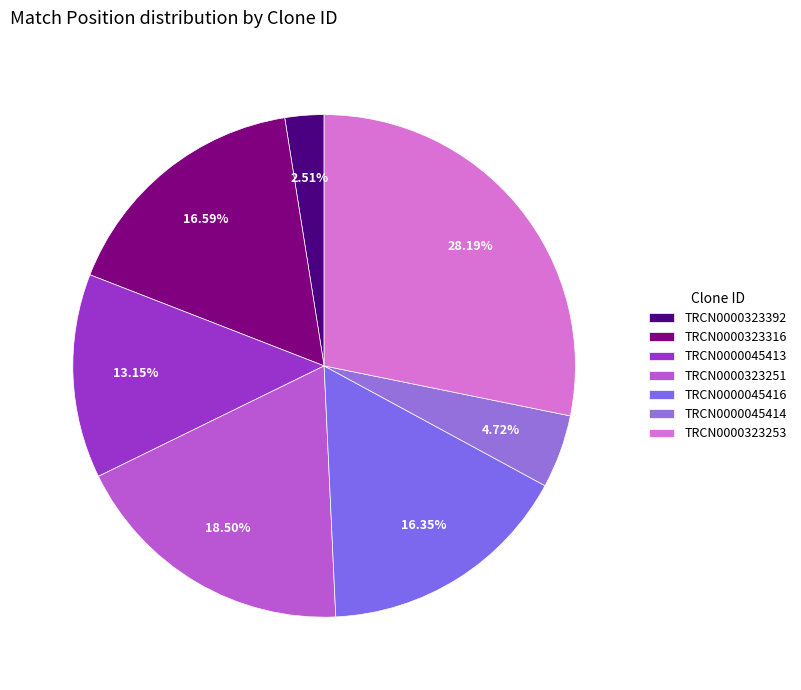

What percentage is the TRCN0000323253 slice, to the nearest percent?

28%